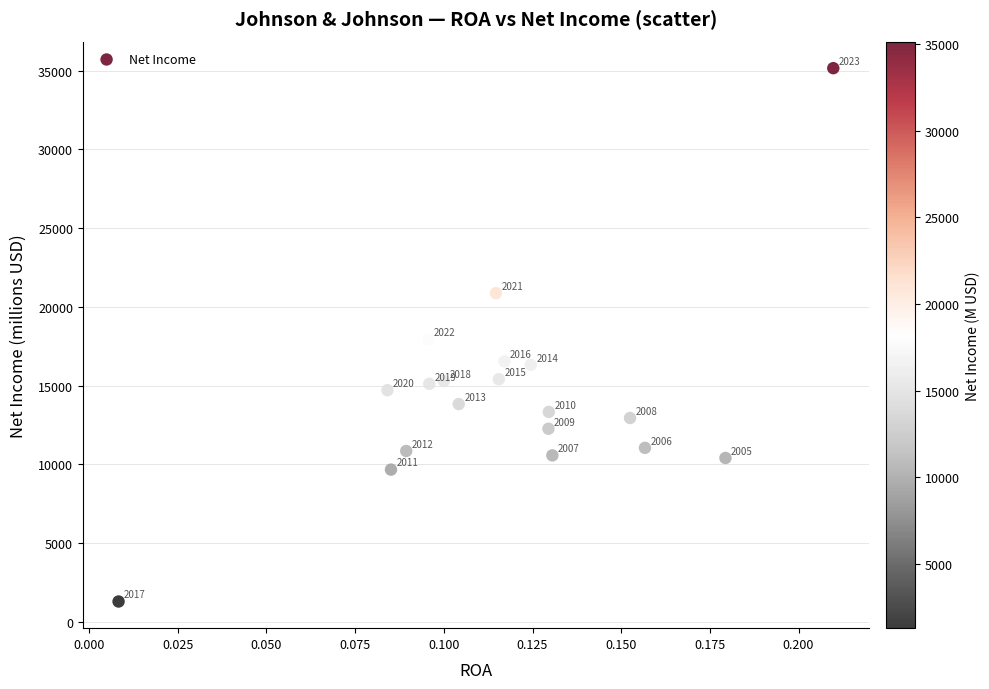

What Y value in the scatter plot is closest to 18226?

17941